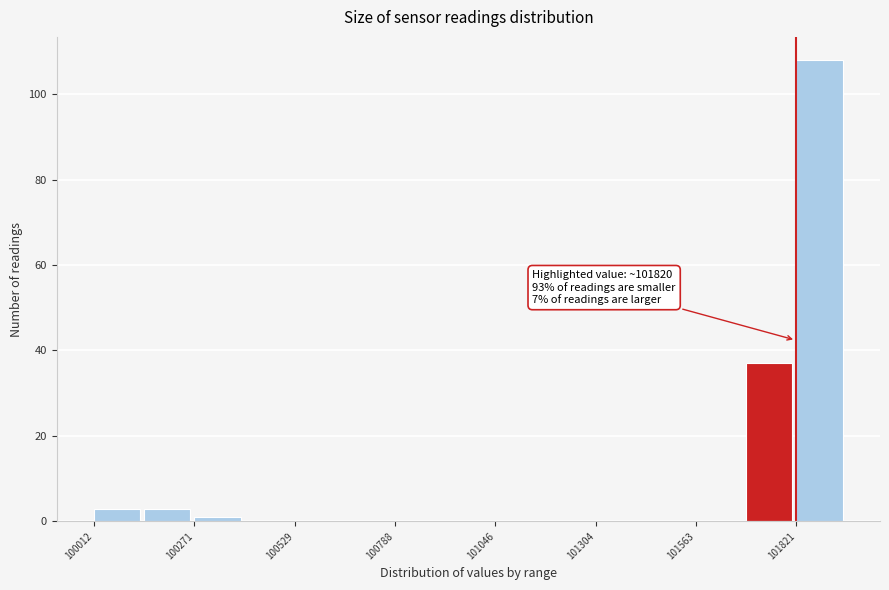

Read against the x-axis, roughly where is the centre of the tallest bar?

101900